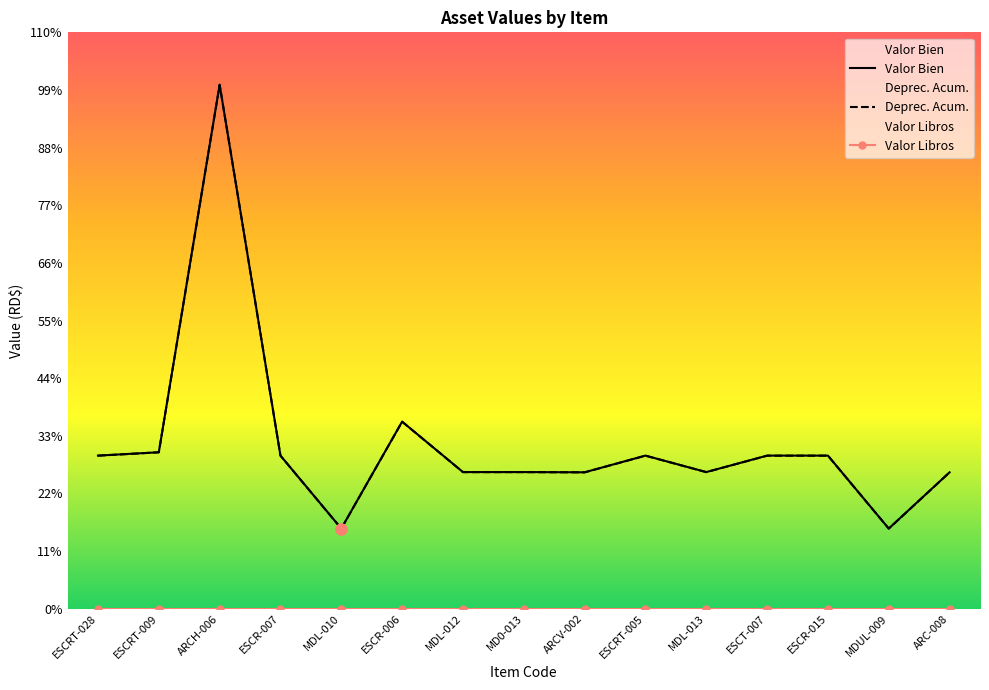

At how many categories does at least one series exceed 1691?

13